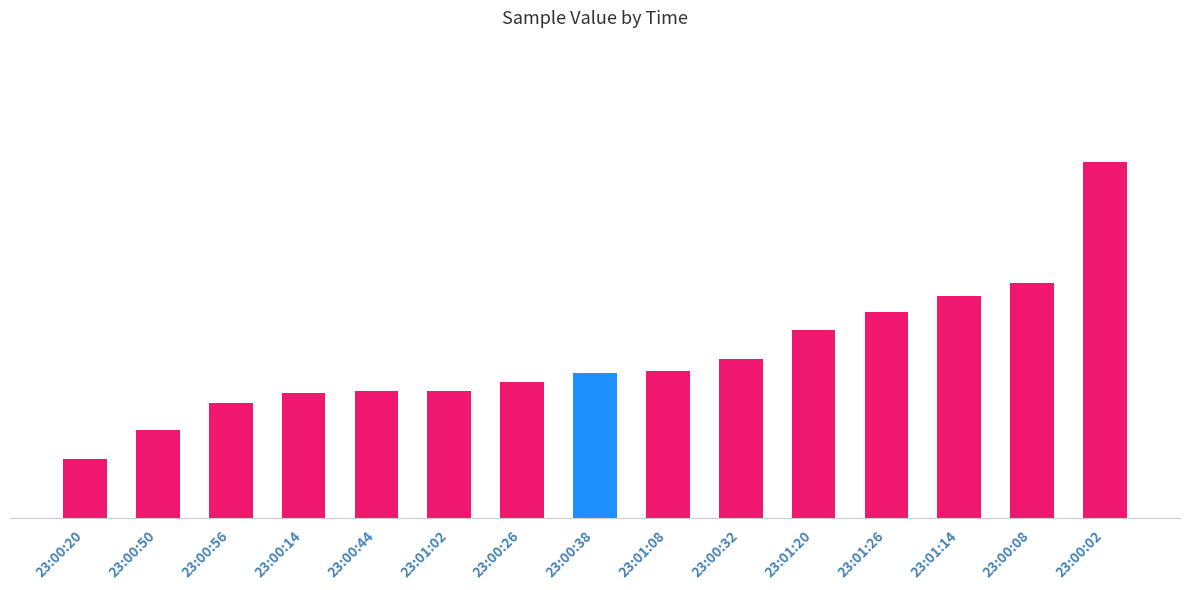

List the labels in order of value, smallest first.

23:00:20, 23:00:50, 23:00:56, 23:00:14, 23:00:44, 23:01:02, 23:00:26, 23:00:38, 23:01:08, 23:00:32, 23:01:20, 23:01:26, 23:01:14, 23:00:08, 23:00:02